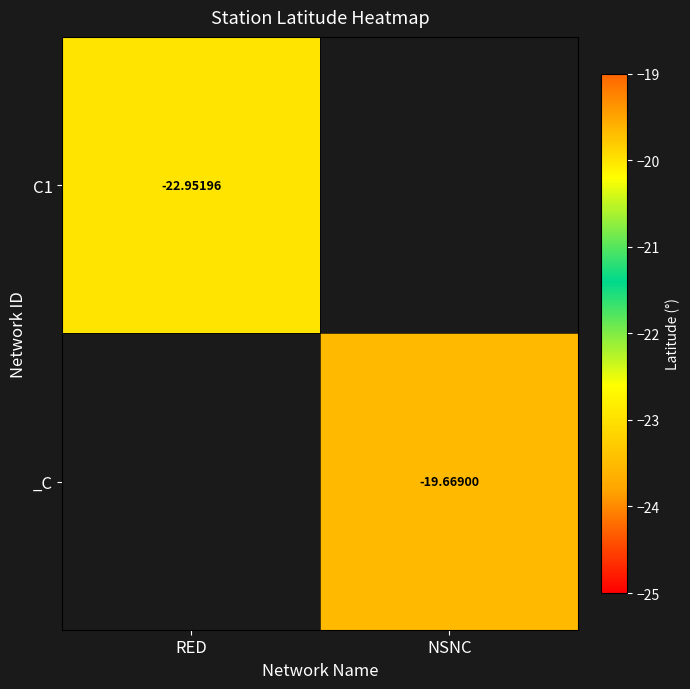

The value of _C at NSNC is -27.8. True or false?

False